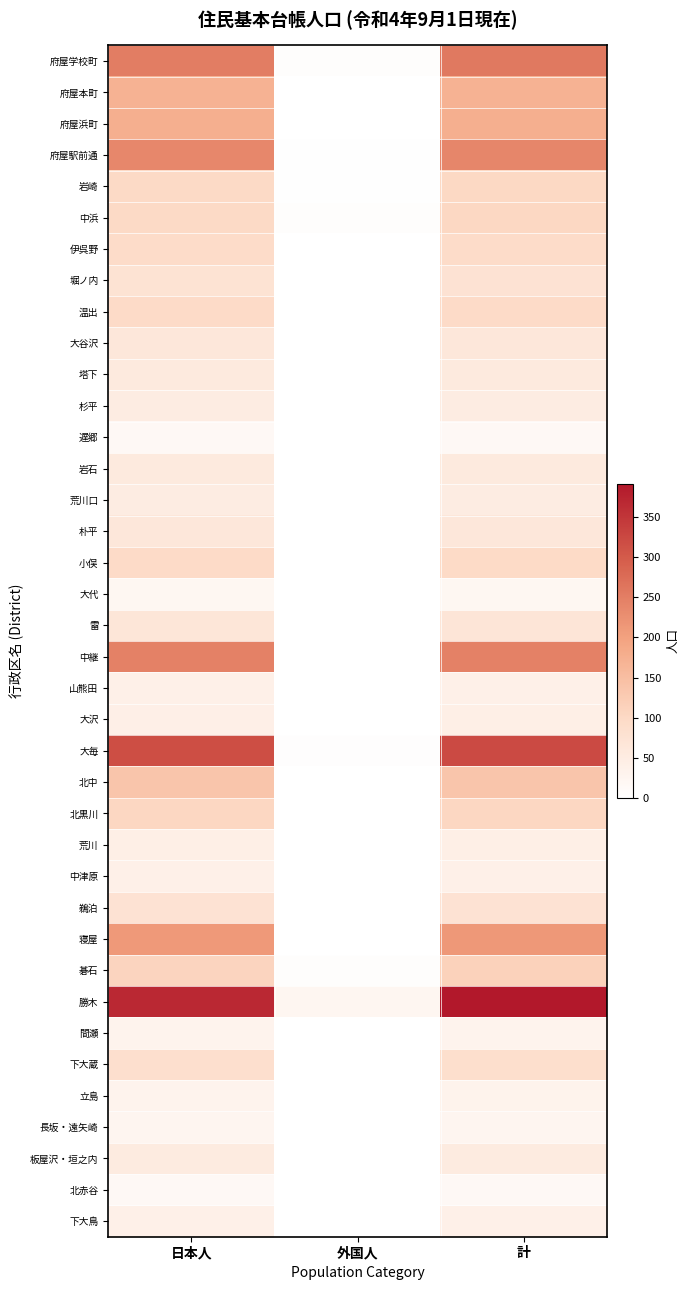

What is the difference between the highest and lowest values at 日本人?

351